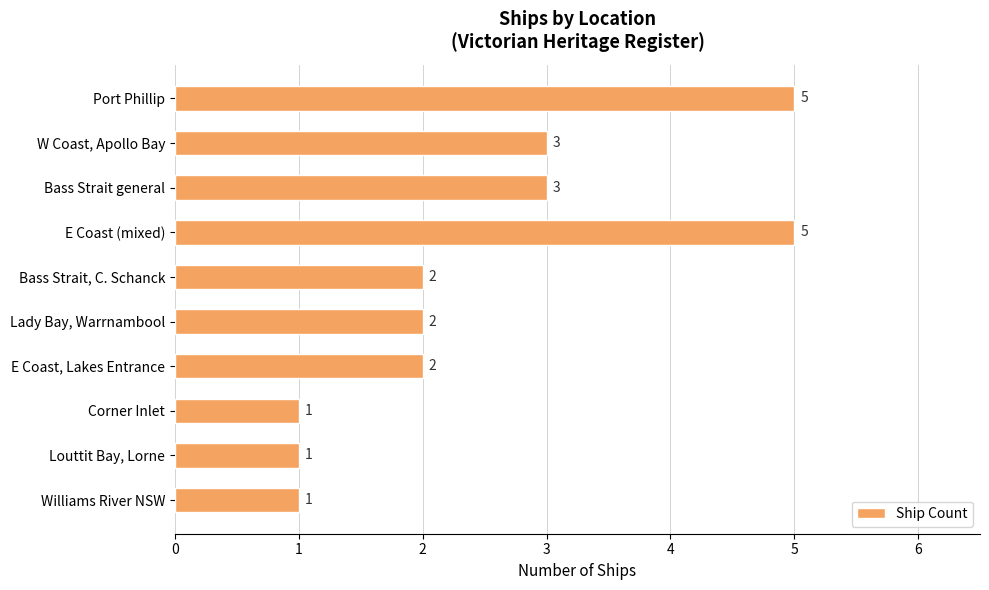

How many data points are less than 2?

3